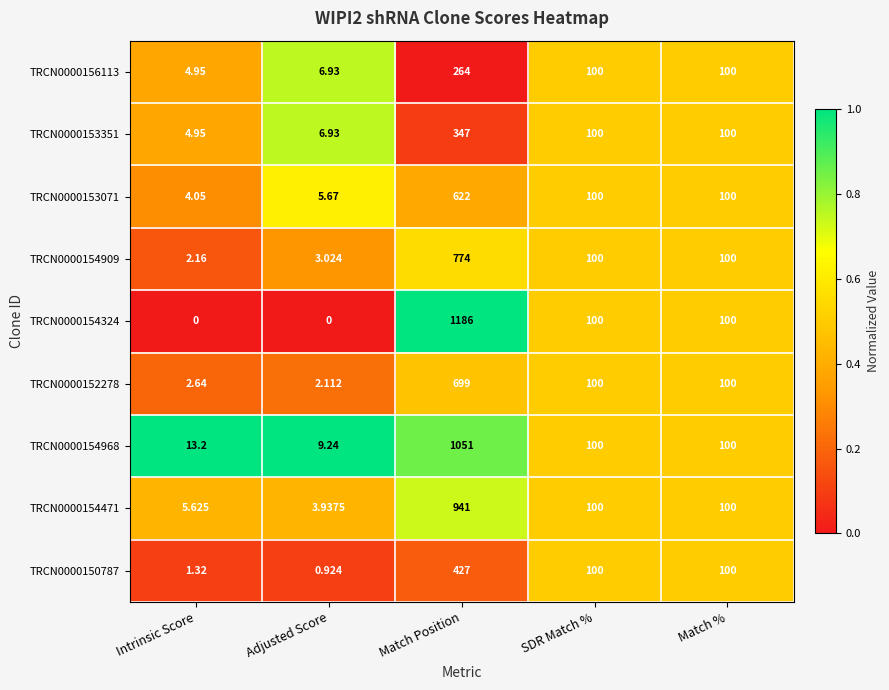

Is the value of TRCN0000152278 at Intrinsic Score greater than the value of TRCN0000154968 at SDR Match %?

No